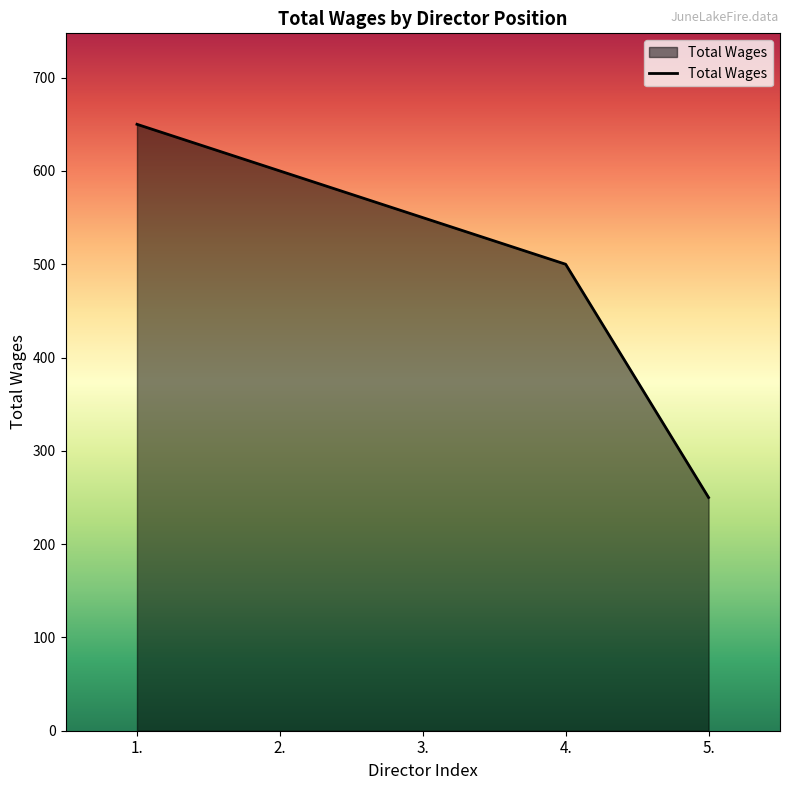

How many values are below 550?

2